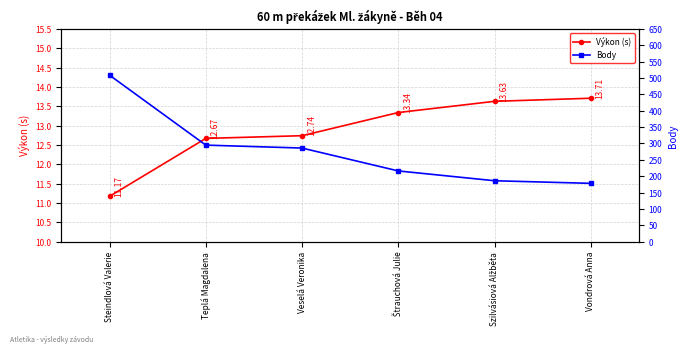

What is the label of the 5th point from the left?

Szilvásiová Alžběta